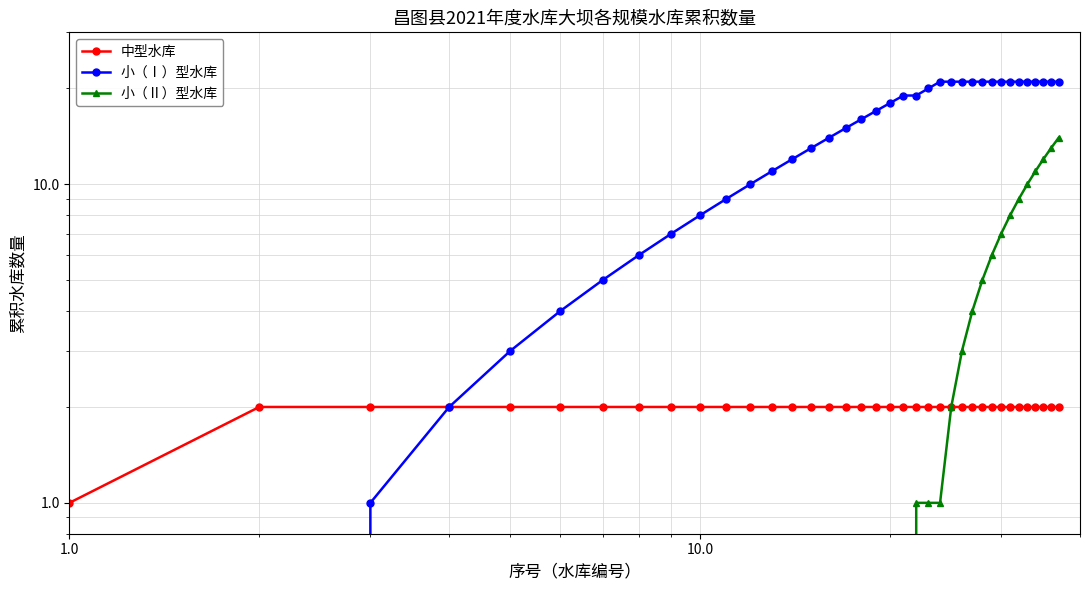

What is the highest value of the 小（Ⅰ）型水库 series?

21